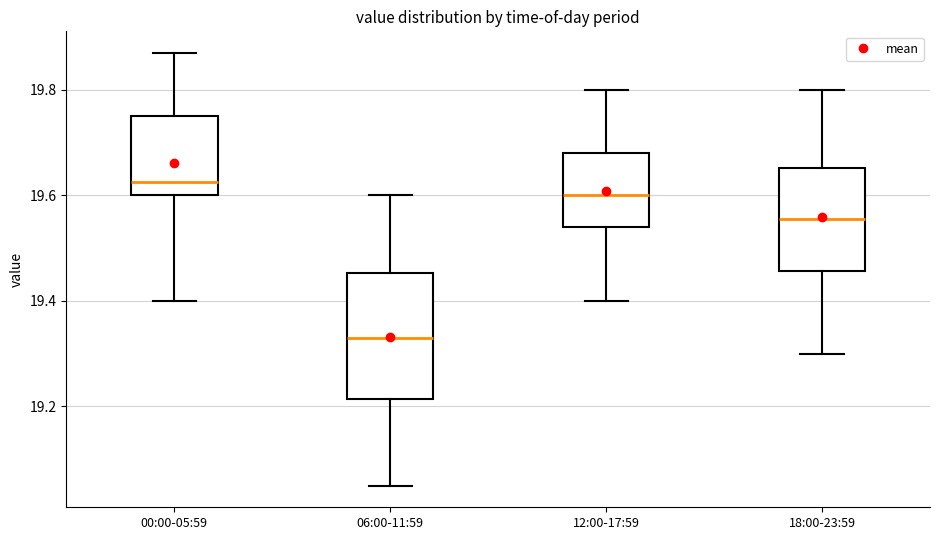

Comparing the boxes themselves (not the whiskers), which one is the tallest?

06:00-11:59